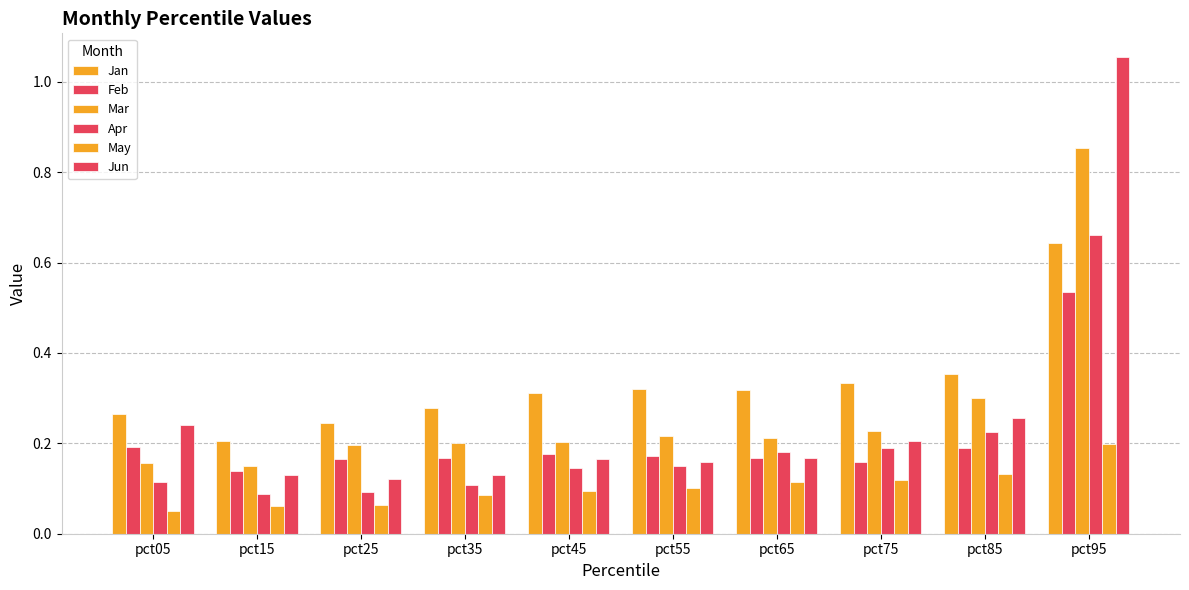

At which category is the sum across all series the highest?

pct95